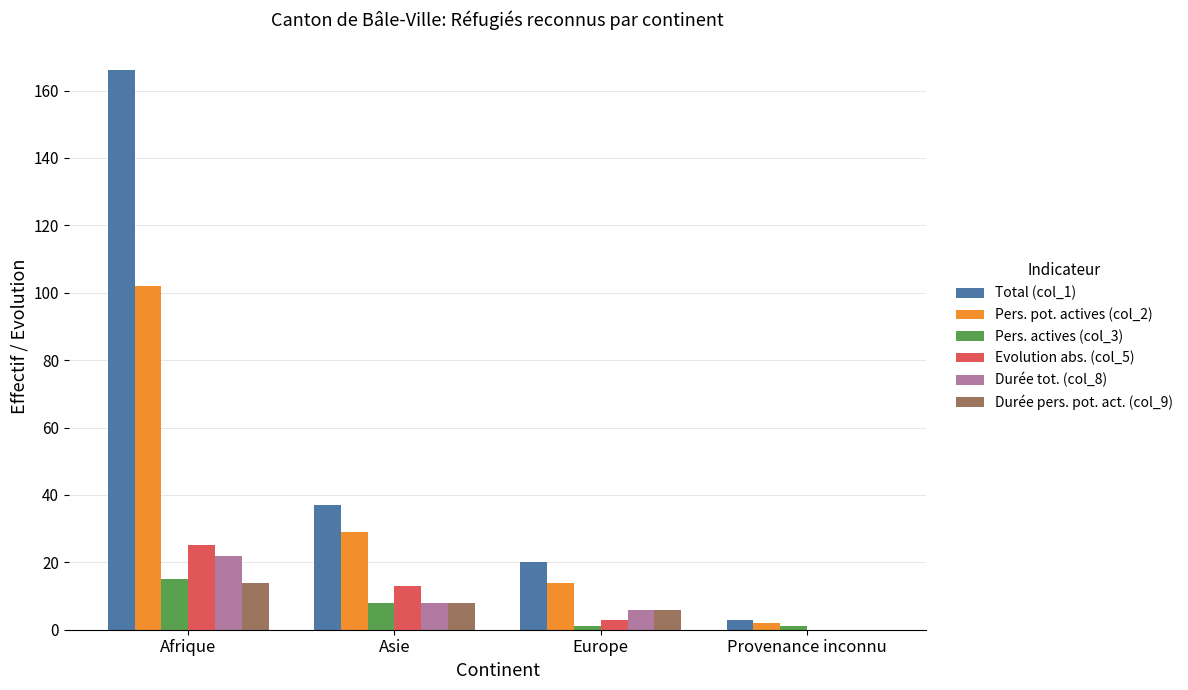

What is the sum of all Evolution abs. (col_5) values?

41